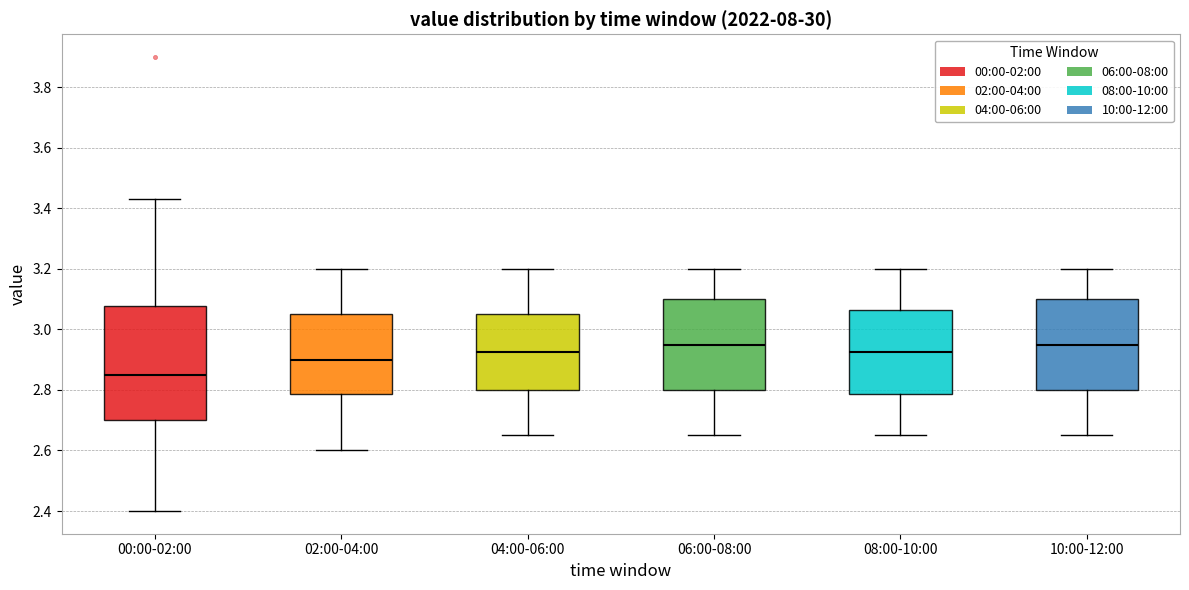

Comparing the boxes themselves (not the whiskers), which one is the tallest?

00:00-02:00